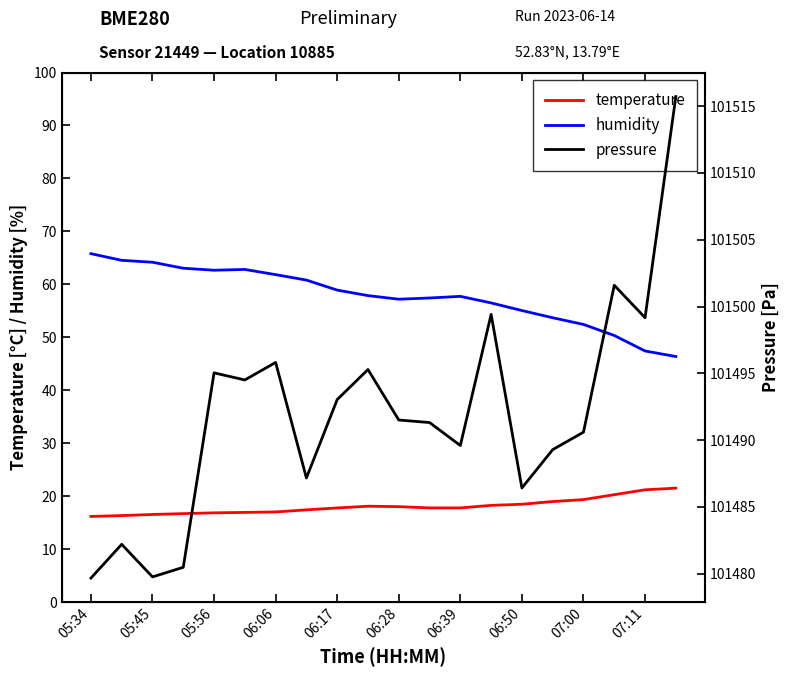

Where is humidity nearest to the value 56?

13